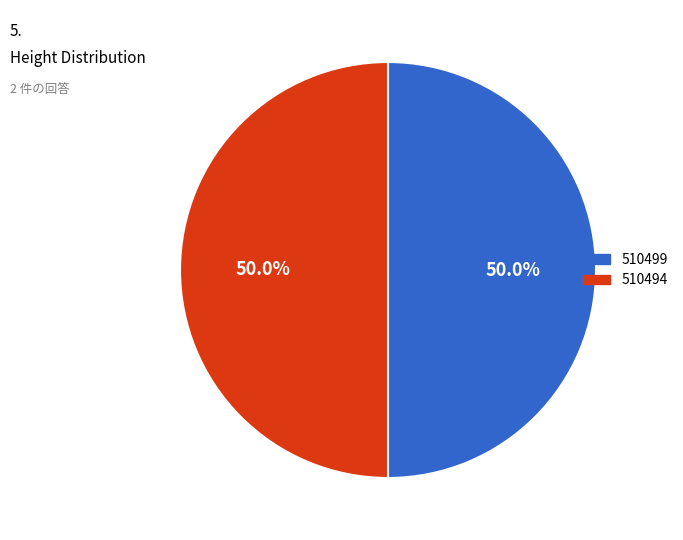

What percentage is NOT represented by 510494?

50.0%